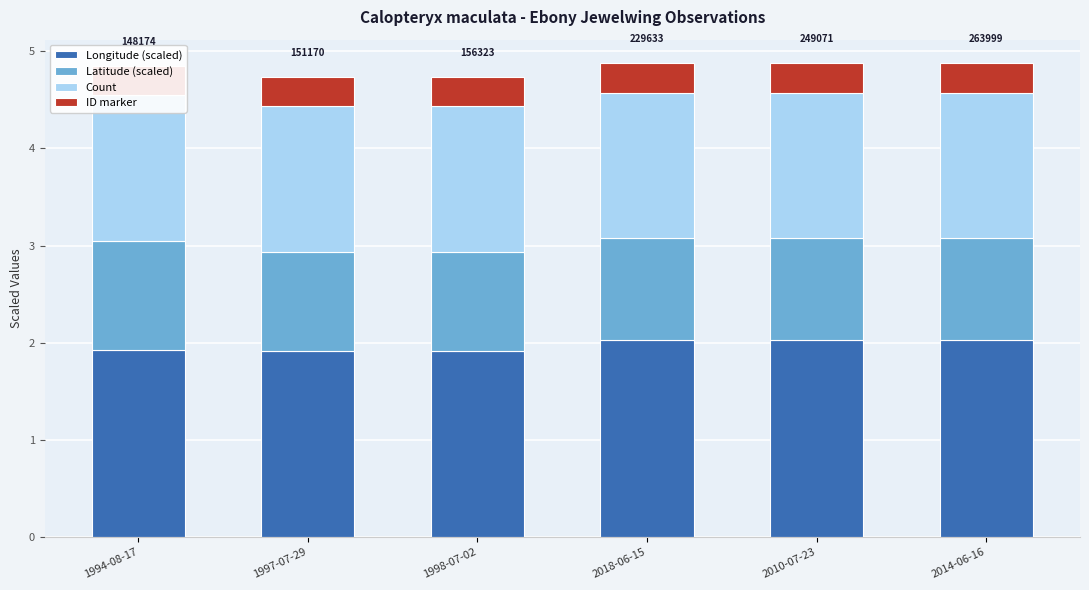

True or false: Count has a value of 0.7 at 1997-07-29.

False